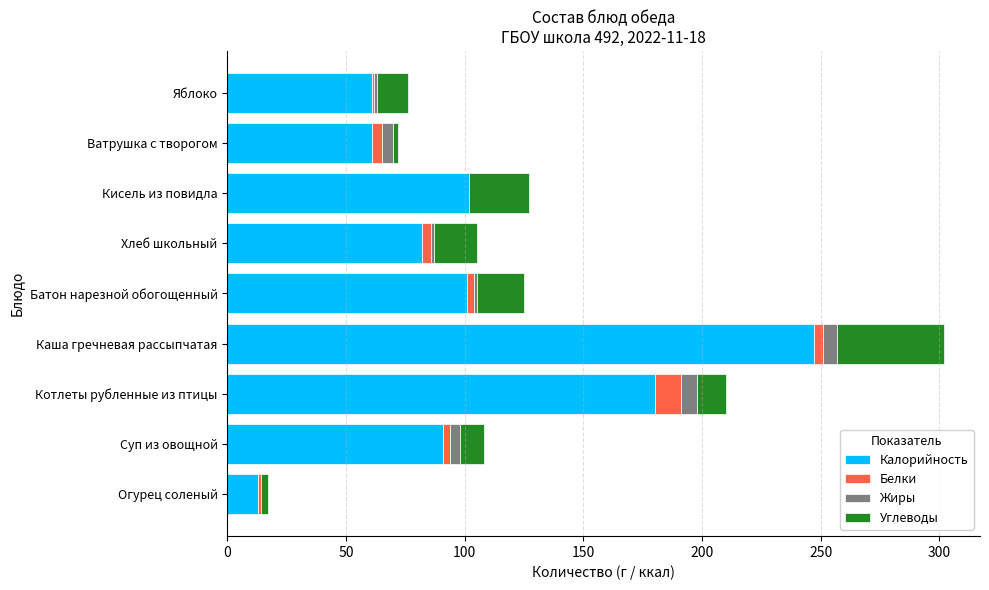

Count the number of categories in the chart.

9